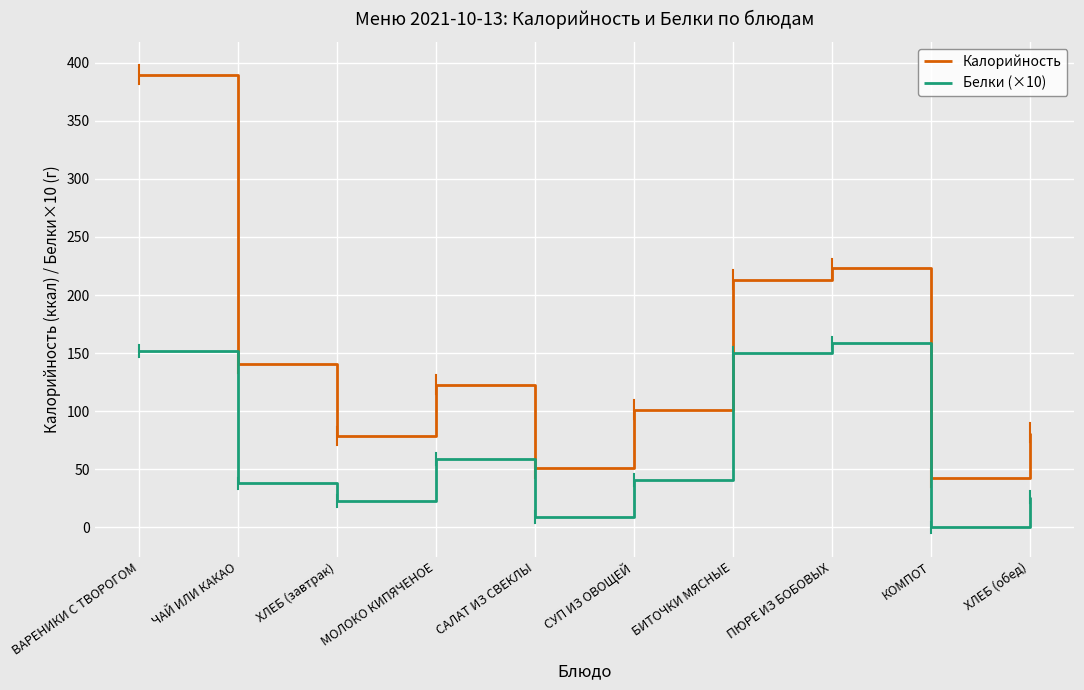

At which category is the sum across all series the highest?

ВАРЕНИКИ С ТВОРОГОМ